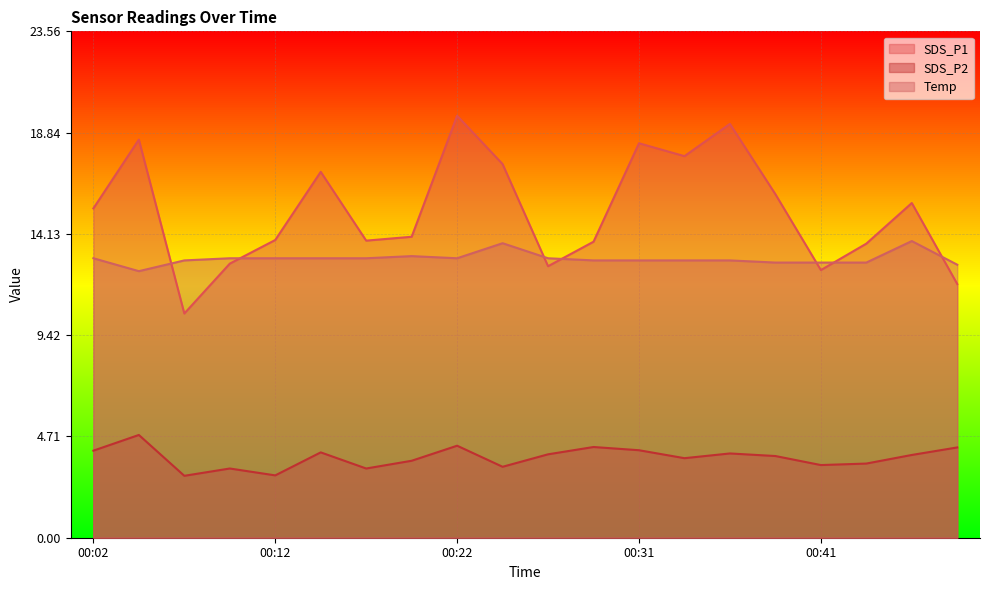

At which label is SDS_P1 closest to 15?

00:02